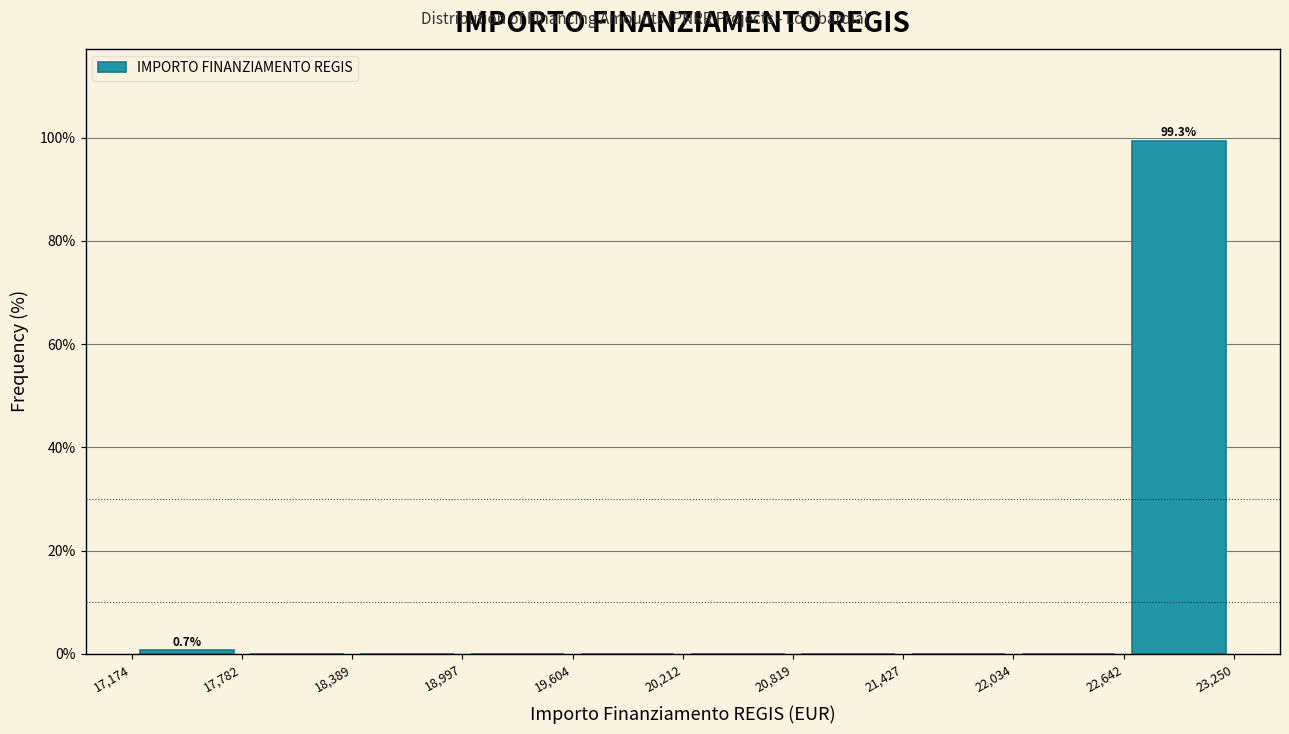

Over which range of the x-axis is the bar tallest?

22,642 to 23,250